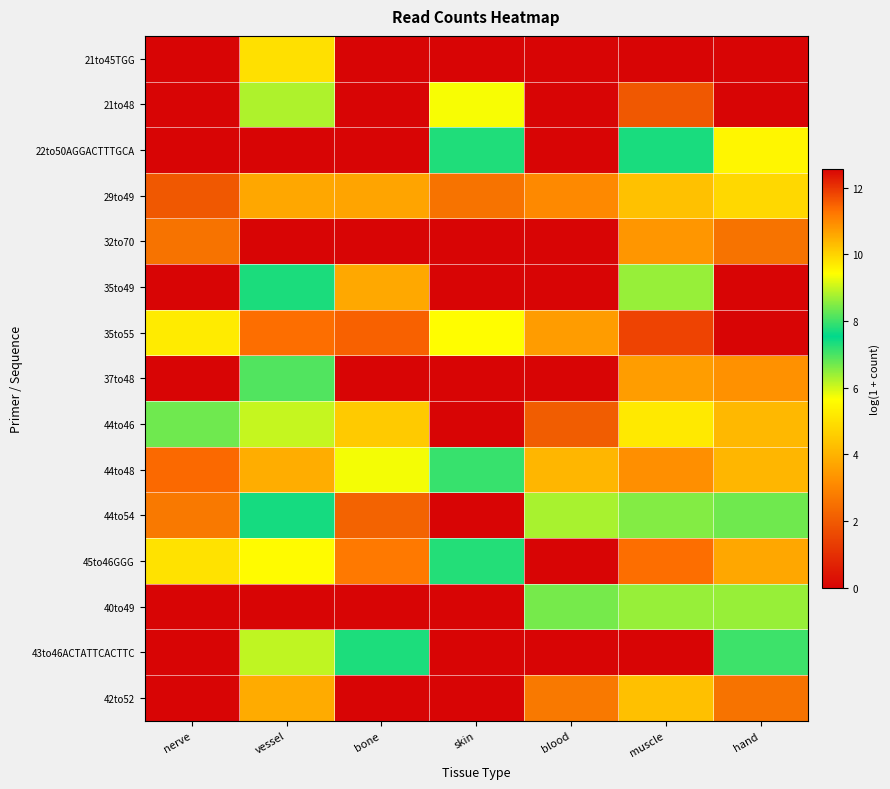

Count the number of categories in the chart.

7